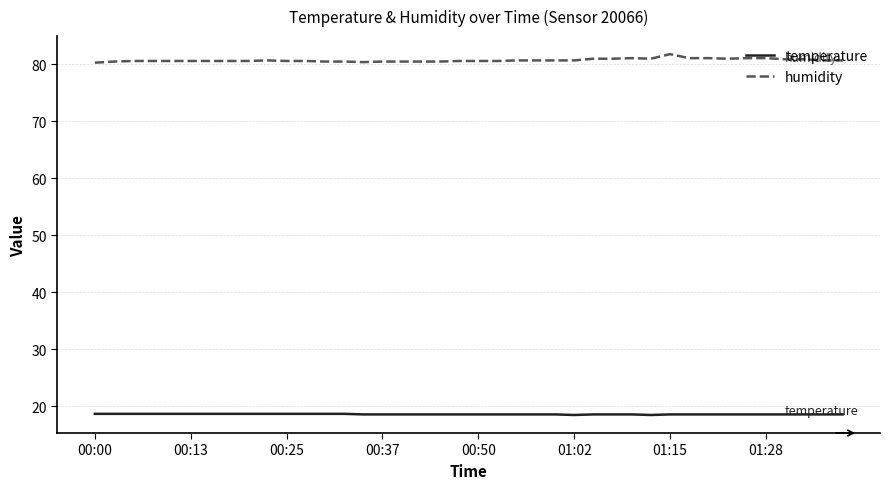

Which series has the largest total across all categories?

humidity